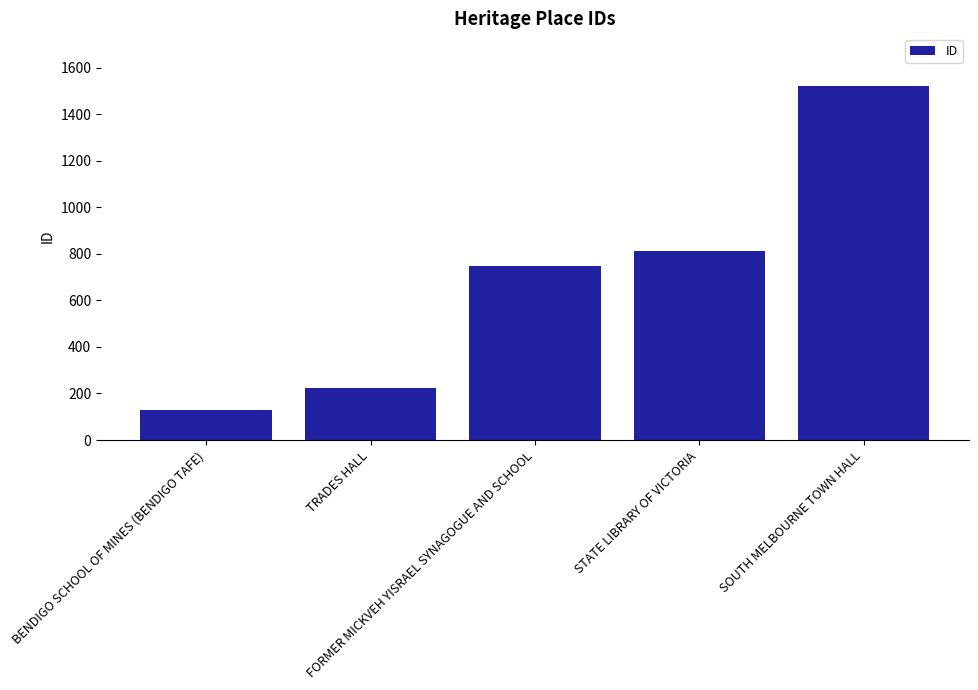

Reading right to left, list all the values displayed in this chart.

SOUTH MELBOURNE TOWN HALL=1520	STATE LIBRARY OF VICTORIA=812	FORMER MICKVEH YISRAEL SYNAGOGUE AND SCHOOL=747	TRADES HALL=224	BENDIGO SCHOOL OF MINES (BENDIGO TAFE)=129